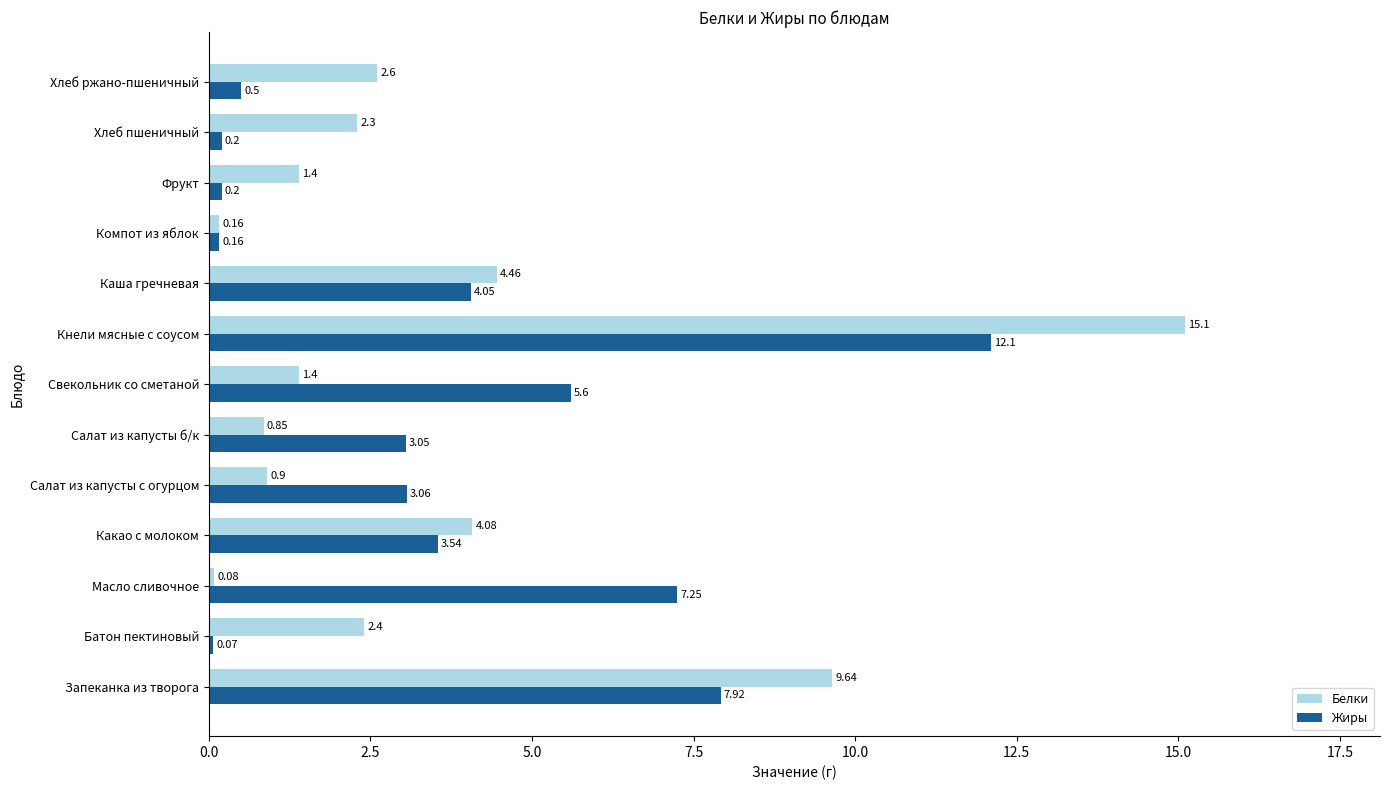

What is the difference between the maximum and minimum values in the Белки series?

15.0